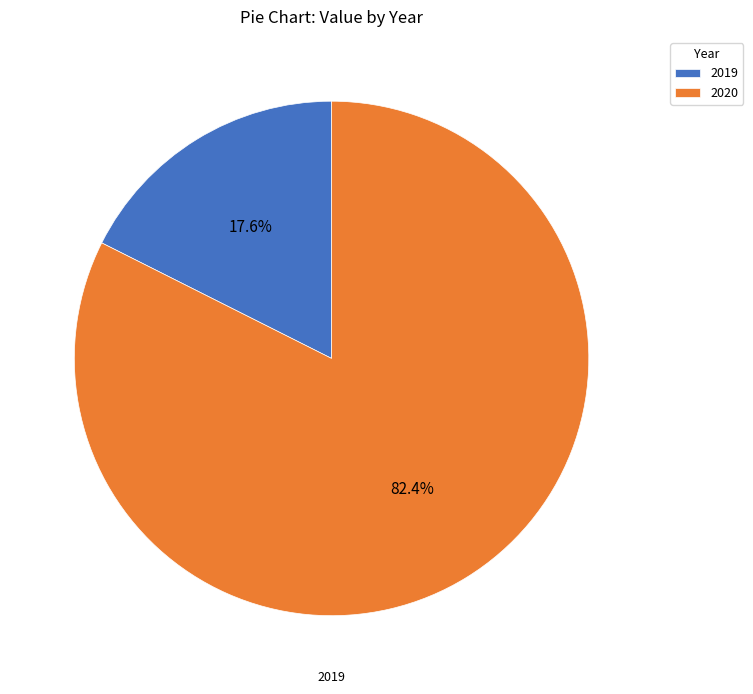

What is the ratio of the value at 2020 to the value at 2019?

4.7